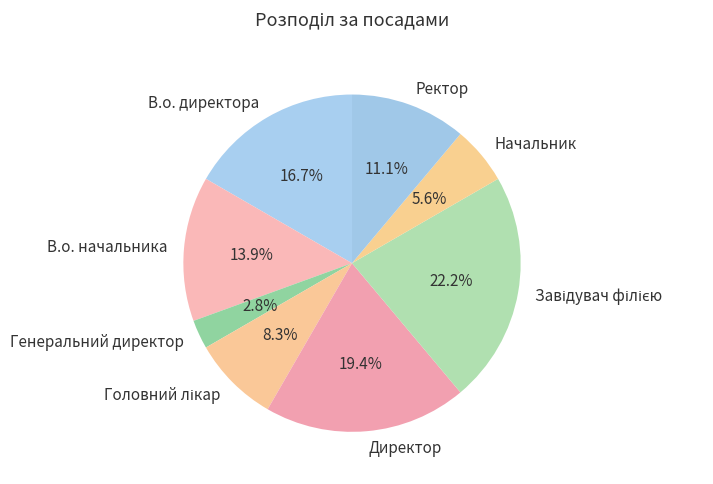

What is the ratio of the value at Ректор to the value at Директор?

0.6